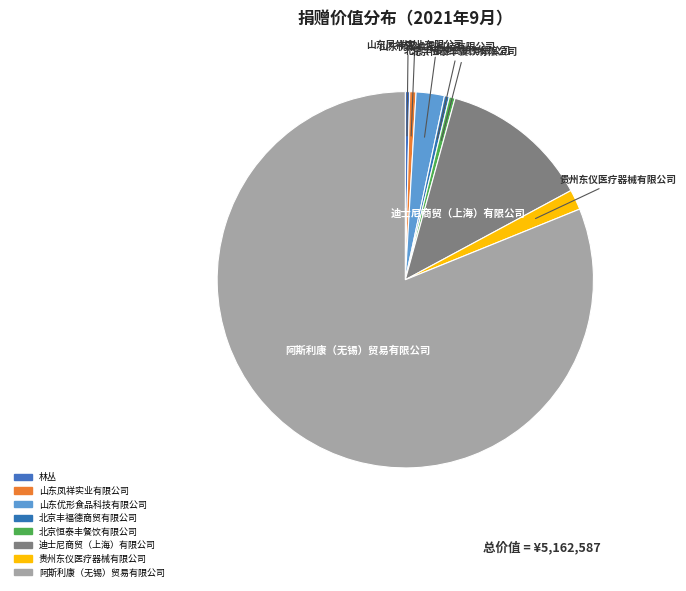

Does 迪士尼商贸（上海）有限公司 represent more than half of the total?

No